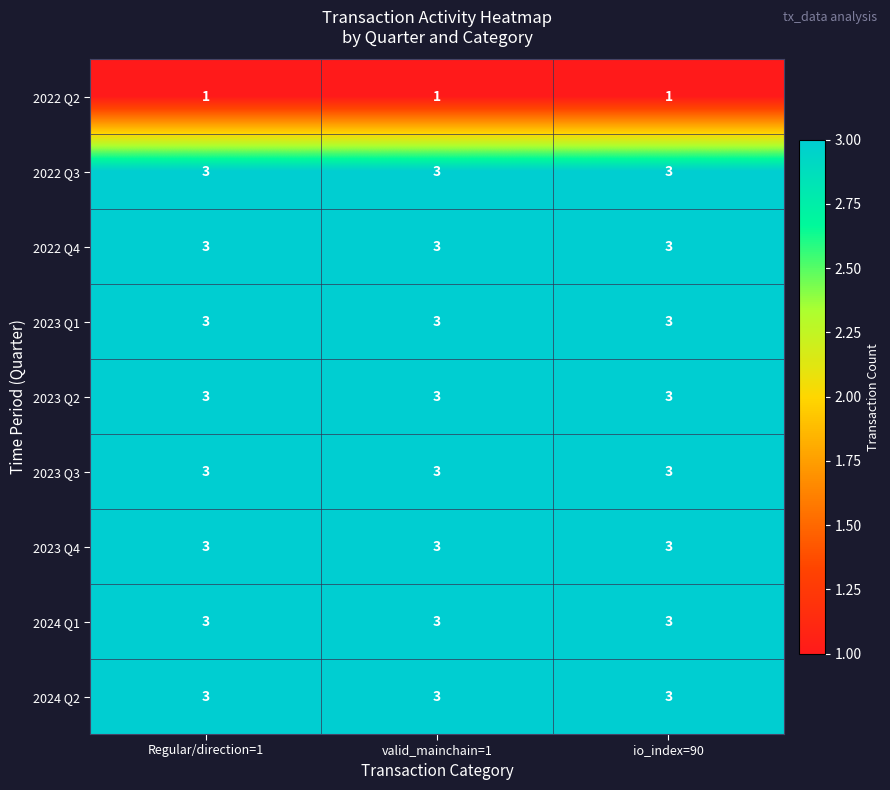

The 2022 Q3 series shows 3 at Regular/direction=1. True or false?

True